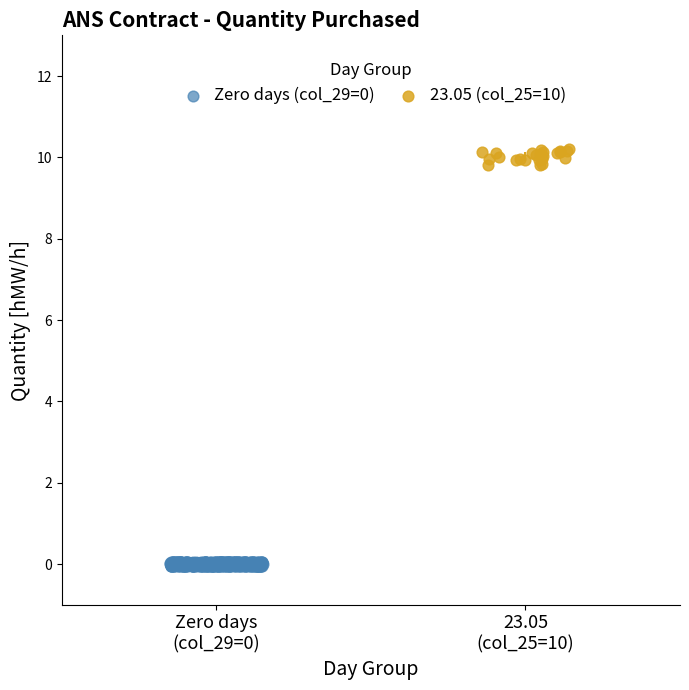

Which series reaches the maximum Y coordinate?

23.05 (col_25=10)